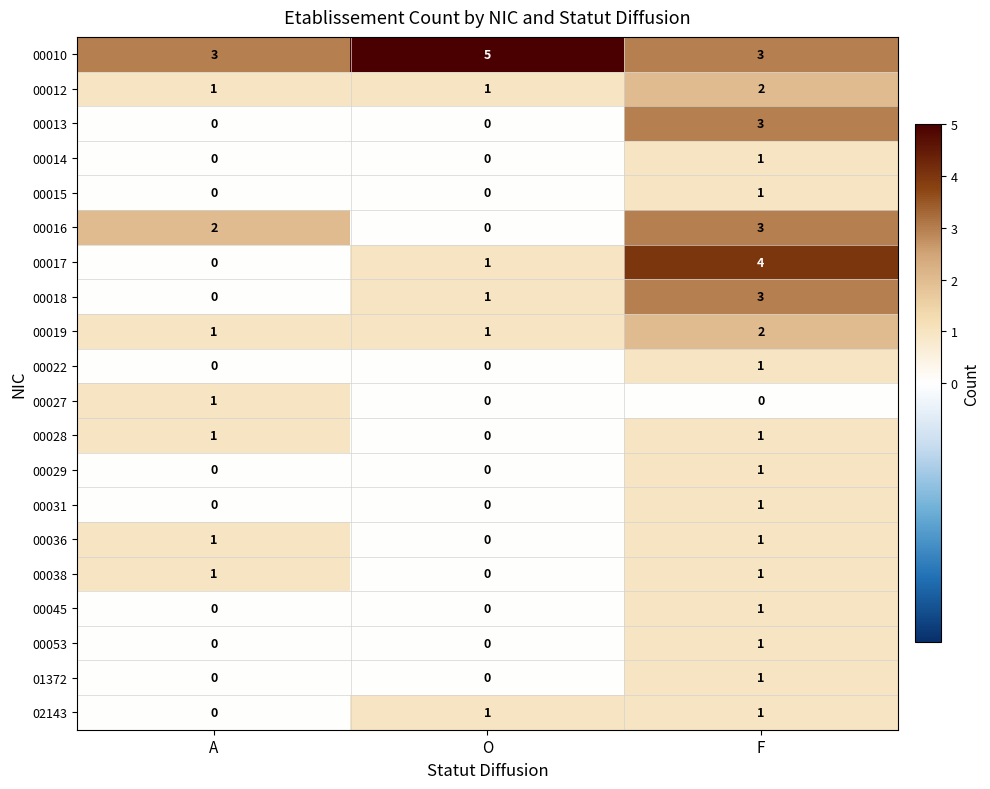

What is the total value across all series at O?

10